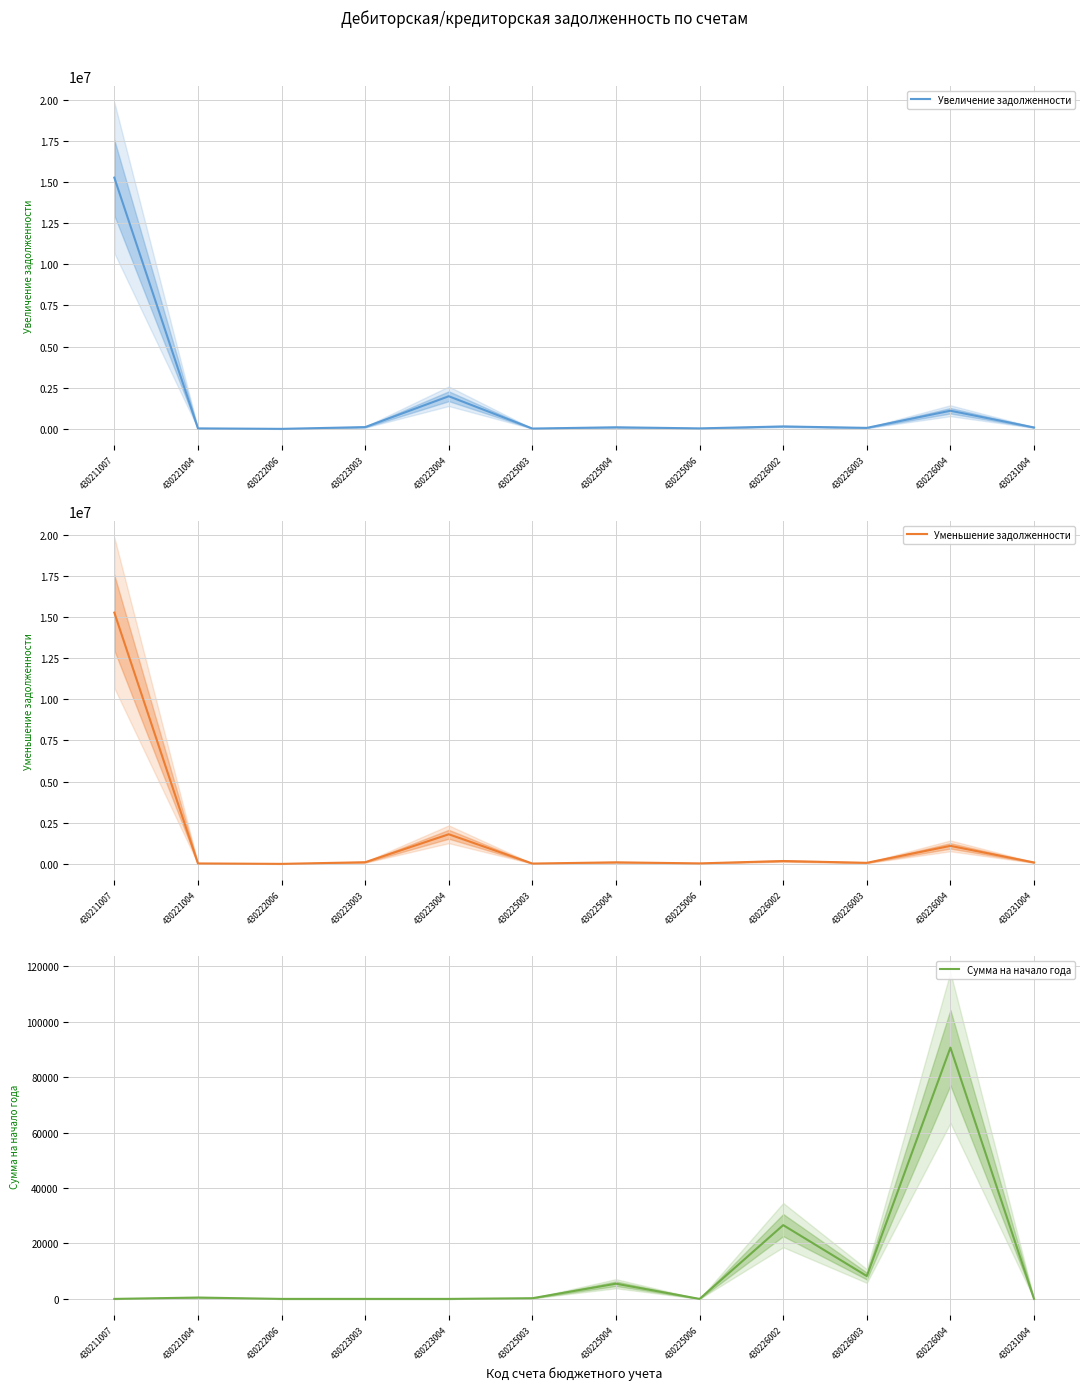

What are all the series names shown in the legend?

Увеличение задолженности, Уменьшение задолженности, Сумма на начало года